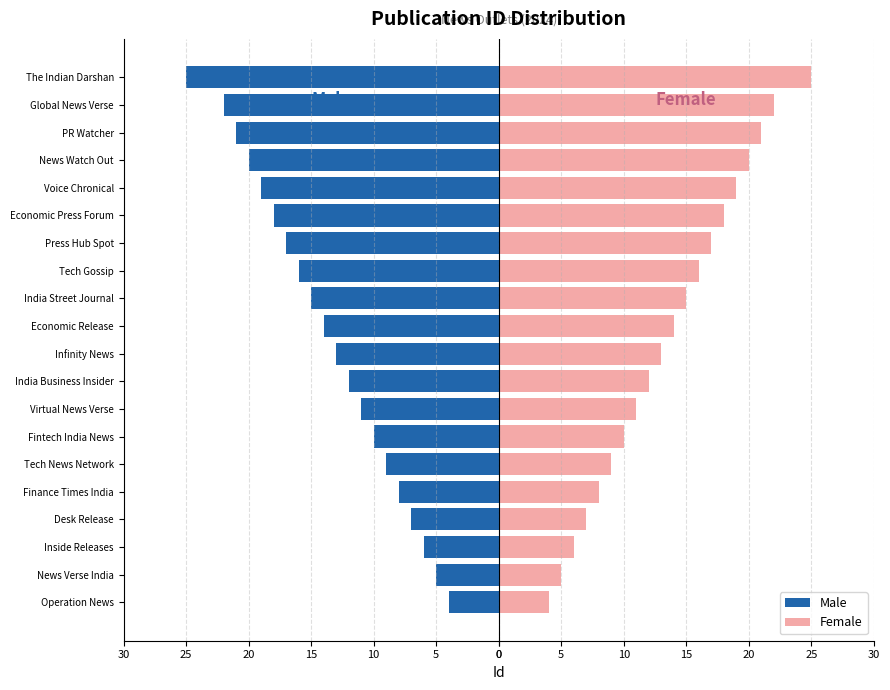

What is the approximate value of Male at News Verse India, to the nearest 5?

-5